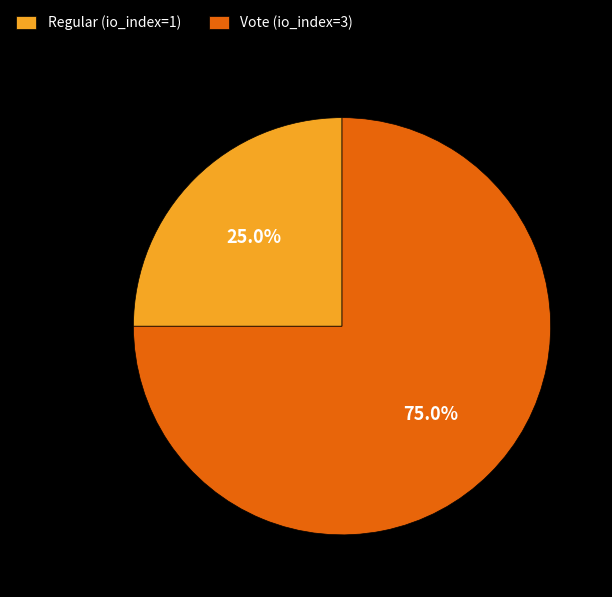

Is there a majority slice in this chart?

Yes